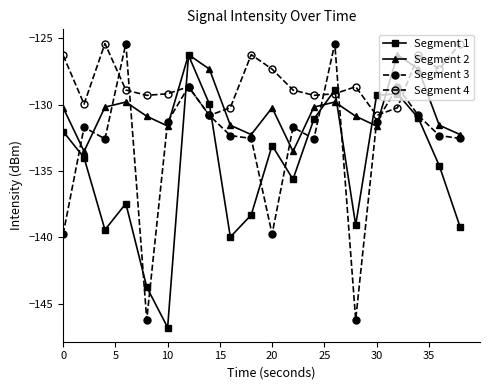

Which series has the largest total across all categories?

Segment 4